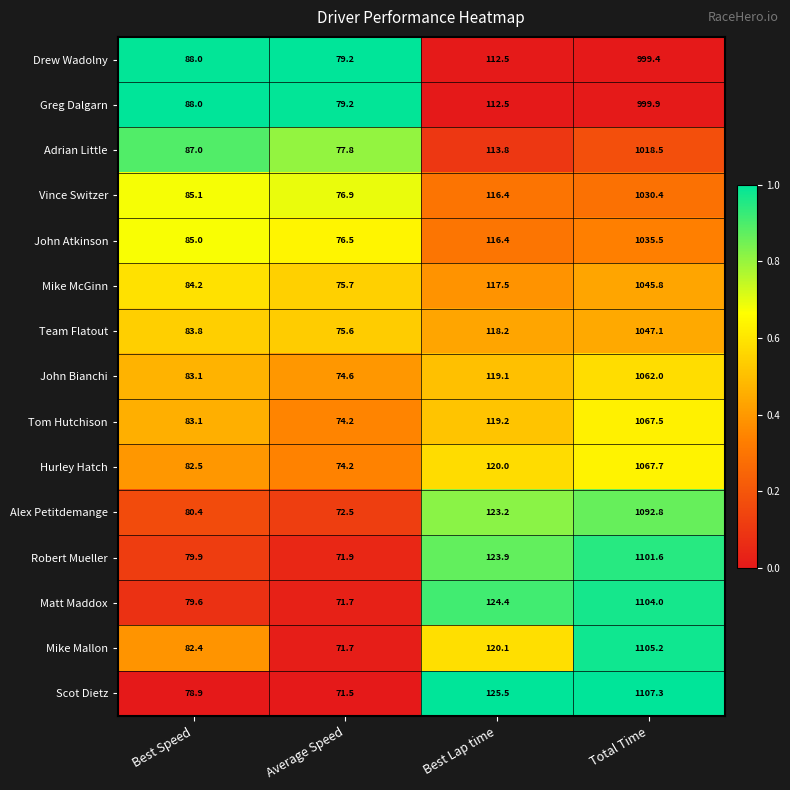

What is the total value across all series at Total Time?

15884.7